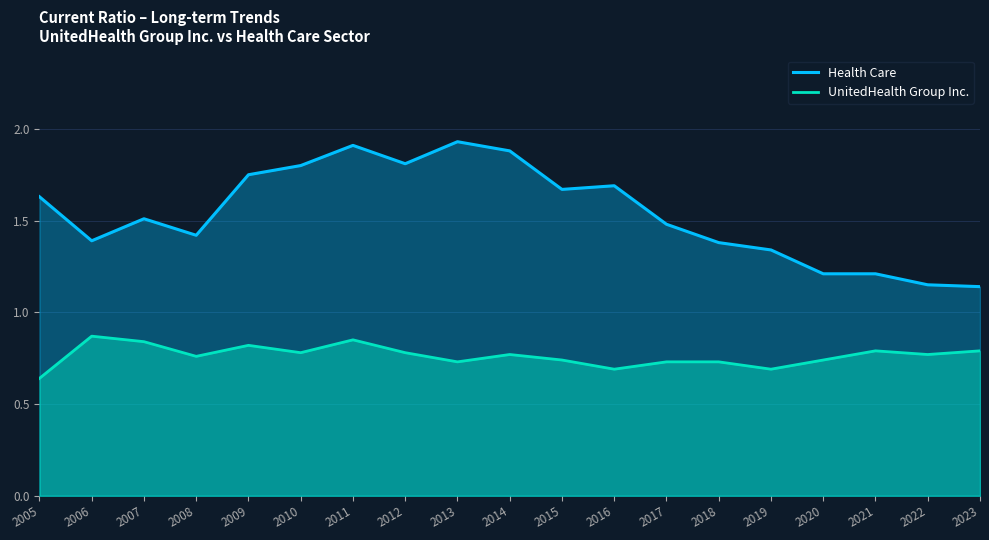

True or false: UnitedHealth Group Inc. and Health Care intersect in this chart.

False